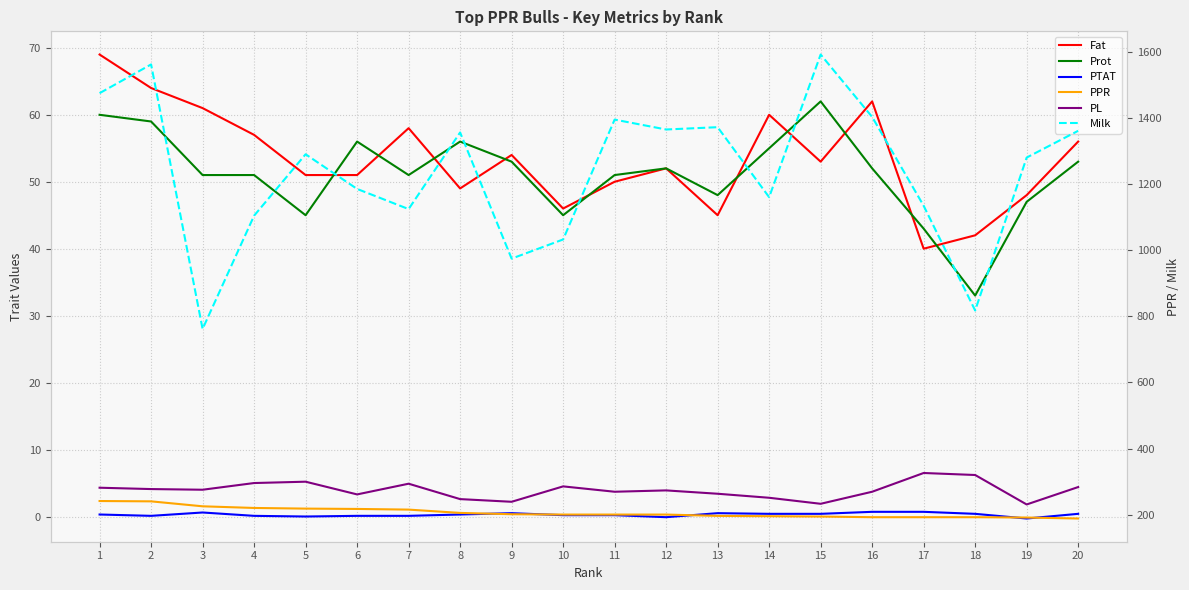

What is the lowest value of the Milk series?

762.0